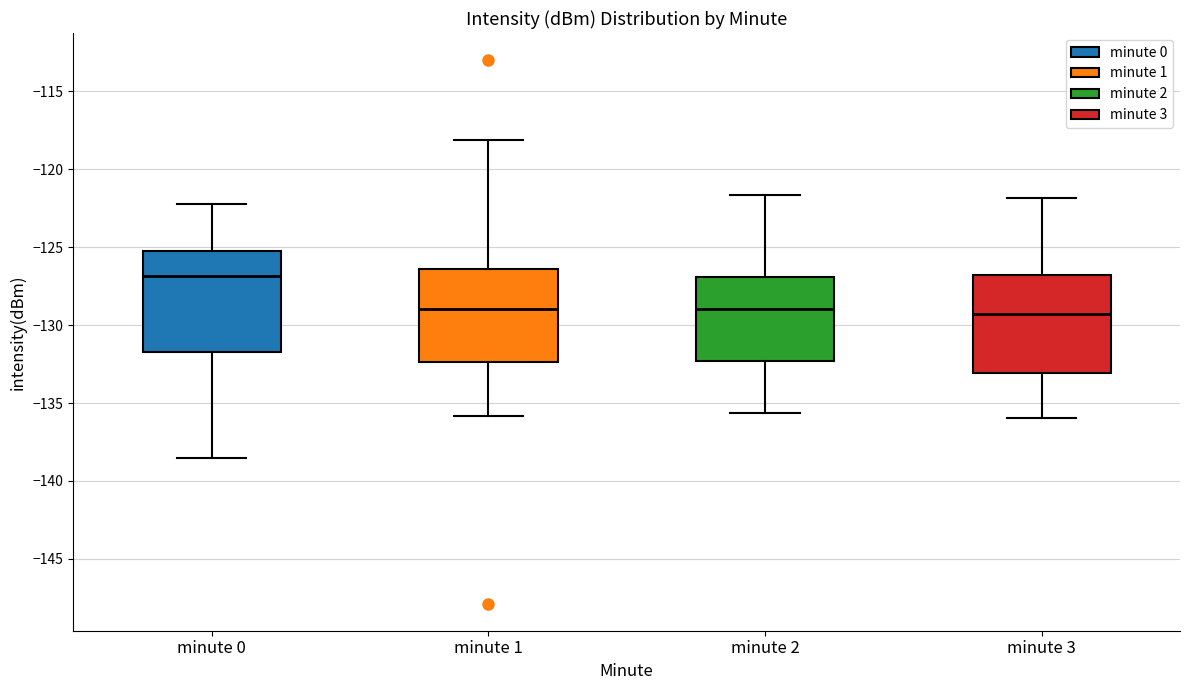

Where does the lower whisker of the box for minute 3 end on the y-axis? The values are not printed on the chart, so give them approximately, as read against the axis.

-136.0